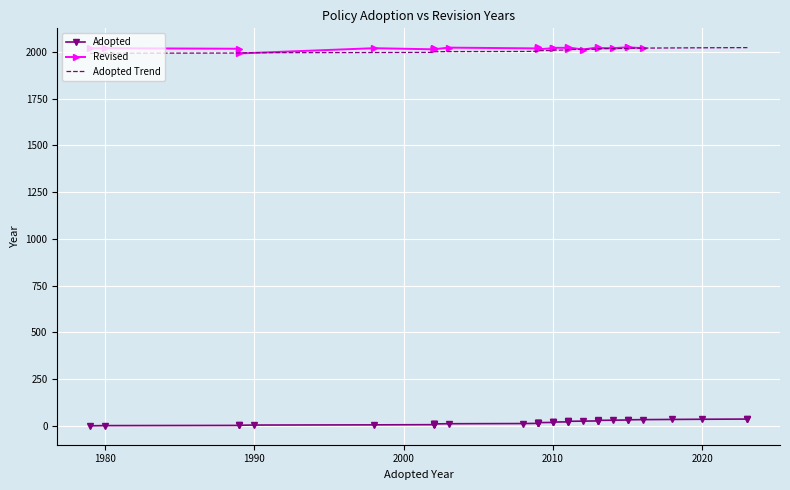

What is the difference between the highest and lowest values at 12?

10